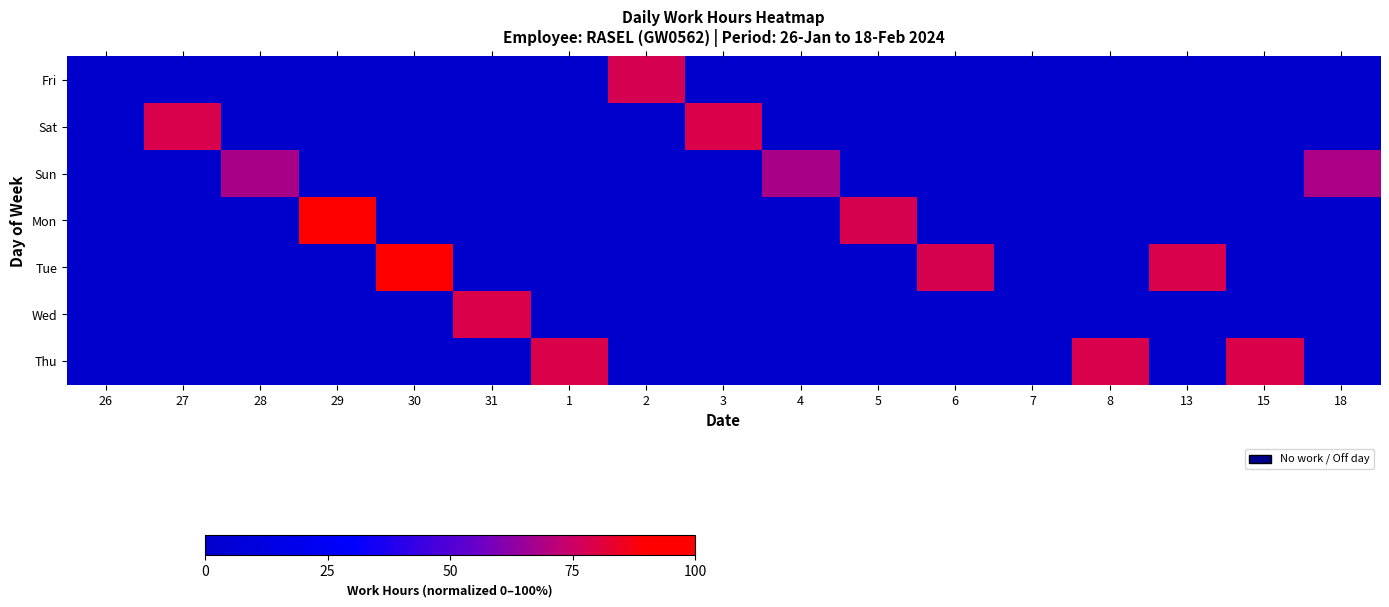

Reading left to right, what are all the values shown in this chart?

Fri: 26=0.0	27=0.0	28=0.0	29=0.0	30=0.0	31=0.0	1=0.0	2=77.8	3=0.0	4=0.0	5=0.0	6=0.0	7=0.0	8=0.0	13=0.0	15=0.0	18=0.0
Sat: 26=0.0	27=78.9	28=0.0	29=0.0	30=0.0	31=0.0	1=0.0	2=0.0	3=79.1	4=0.0	5=0.0	6=0.0	7=0.0	8=0.0	13=0.0	15=0.0	18=0.0
Sun: 26=0.0	27=0.0	28=68.3	29=0.0	30=0.0	31=0.0	1=0.0	2=0.0	3=0.0	4=68.3	5=0.0	6=0.0	7=0.0	8=0.0	13=0.0	15=0.0	18=68.5
Mon: 26=0.0	27=0.0	28=0.0	29=100.0	30=0.0	31=0.0	1=0.0	2=0.0	3=0.0	4=0.0	5=78.5	6=0.0	7=0.0	8=0.0	13=0.0	15=0.0	18=0.0
Tue: 26=0.0	27=0.0	28=0.0	29=0.0	30=100.0	31=0.0	1=0.0	2=0.0	3=0.0	4=0.0	5=0.0	6=78.4	7=0.0	8=0.0	13=78.9	15=0.0	18=0.0
Wed: 26=0.0	27=0.0	28=0.0	29=0.0	30=0.0	31=79.2	1=0.0	2=0.0	3=0.0	4=0.0	5=0.0	6=0.0	7=0.0	8=0.0	13=0.0	15=0.0	18=0.0
Thu: 26=0.0	27=0.0	28=0.0	29=0.0	30=0.0	31=0.0	1=79.2	2=0.0	3=0.0	4=0.0	5=0.0	6=0.0	7=0.0	8=78.7	13=0.0	15=79.0	18=0.0